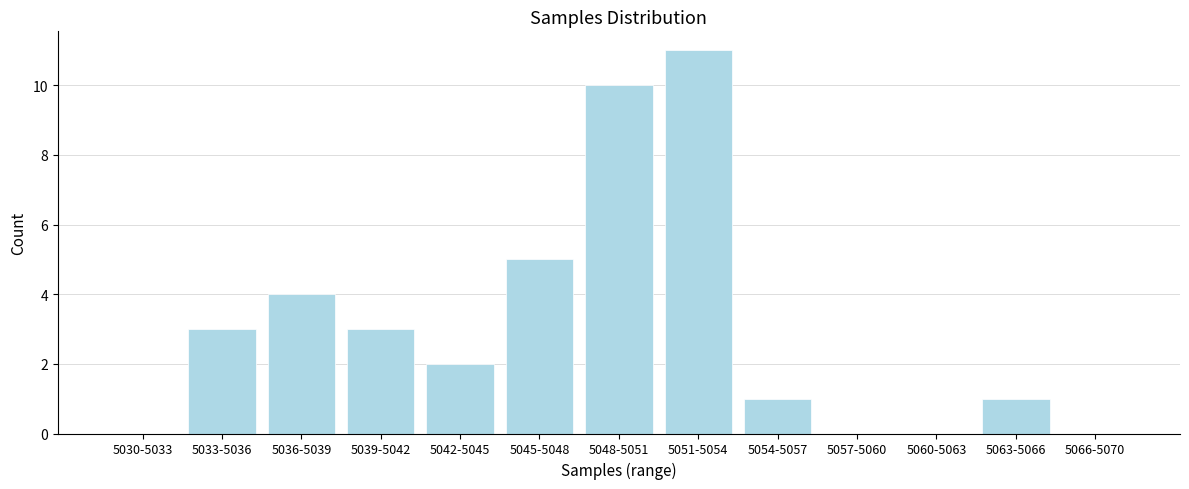

Reading right to left, extract all data points from this chart.

5066-5070=0	5063-5066=1	5060-5063=0	5057-5060=0	5054-5057=1	5051-5054=11	5048-5051=10	5045-5048=5	5042-5045=2	5039-5042=3	5036-5039=4	5033-5036=3	5030-5033=0